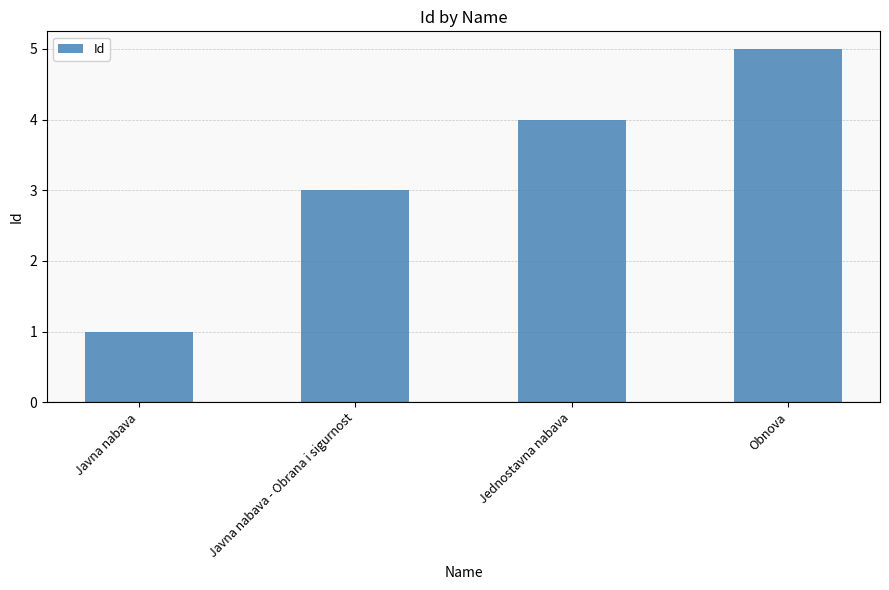

Rank the categories by value from highest to lowest.

Obnova, Jednostavna nabava, Javna nabava - Obrana i sigurnost, Javna nabava